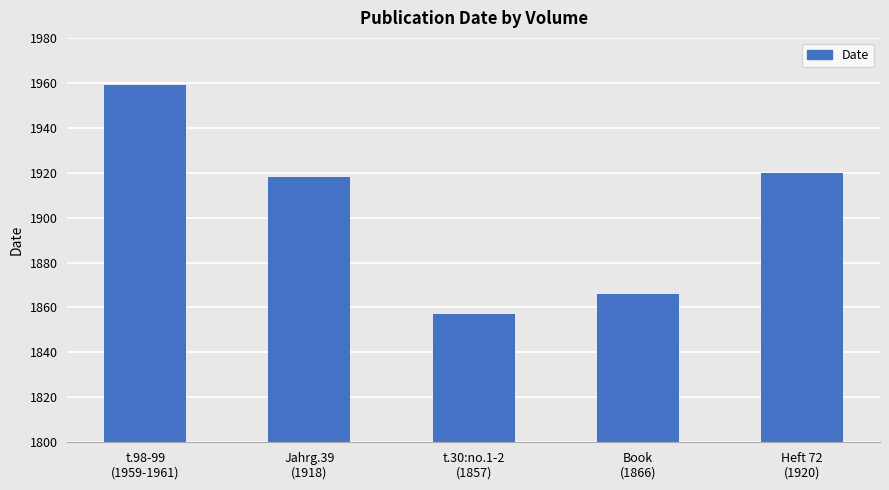

What is the difference between the second highest and minimum values?

63